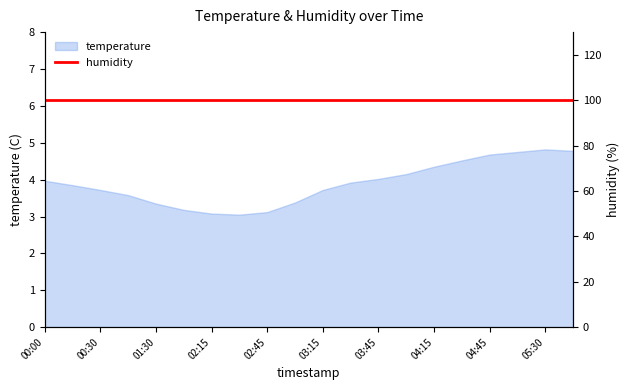

How many categories are shown in the chart?

20